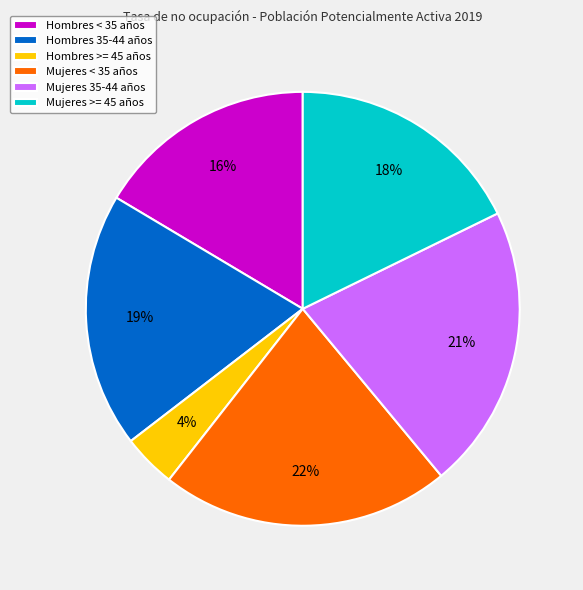

What percentage is the Hombres >= 45 años slice, to the nearest percent?

4%